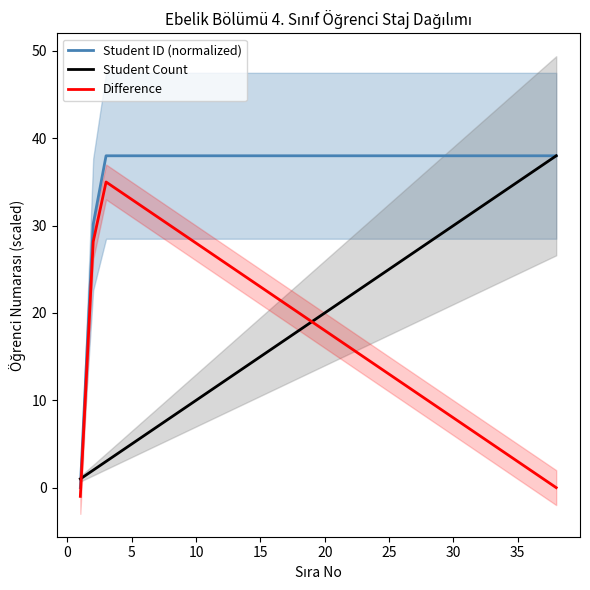

The Difference series shows 23.0 at 15. True or false?

True